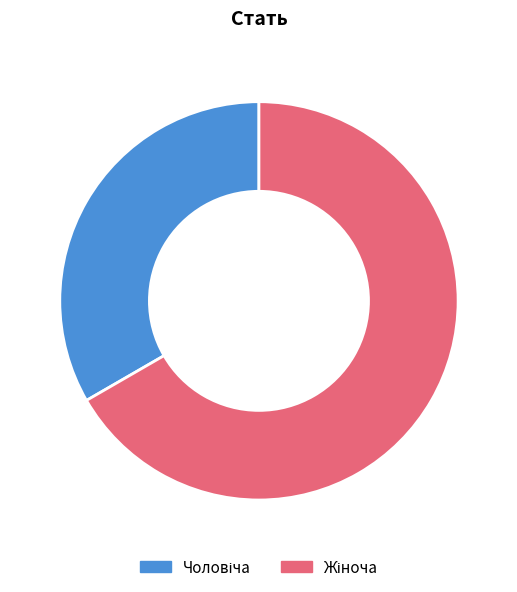

Is there any slice that represents more than half of the pie?

Yes